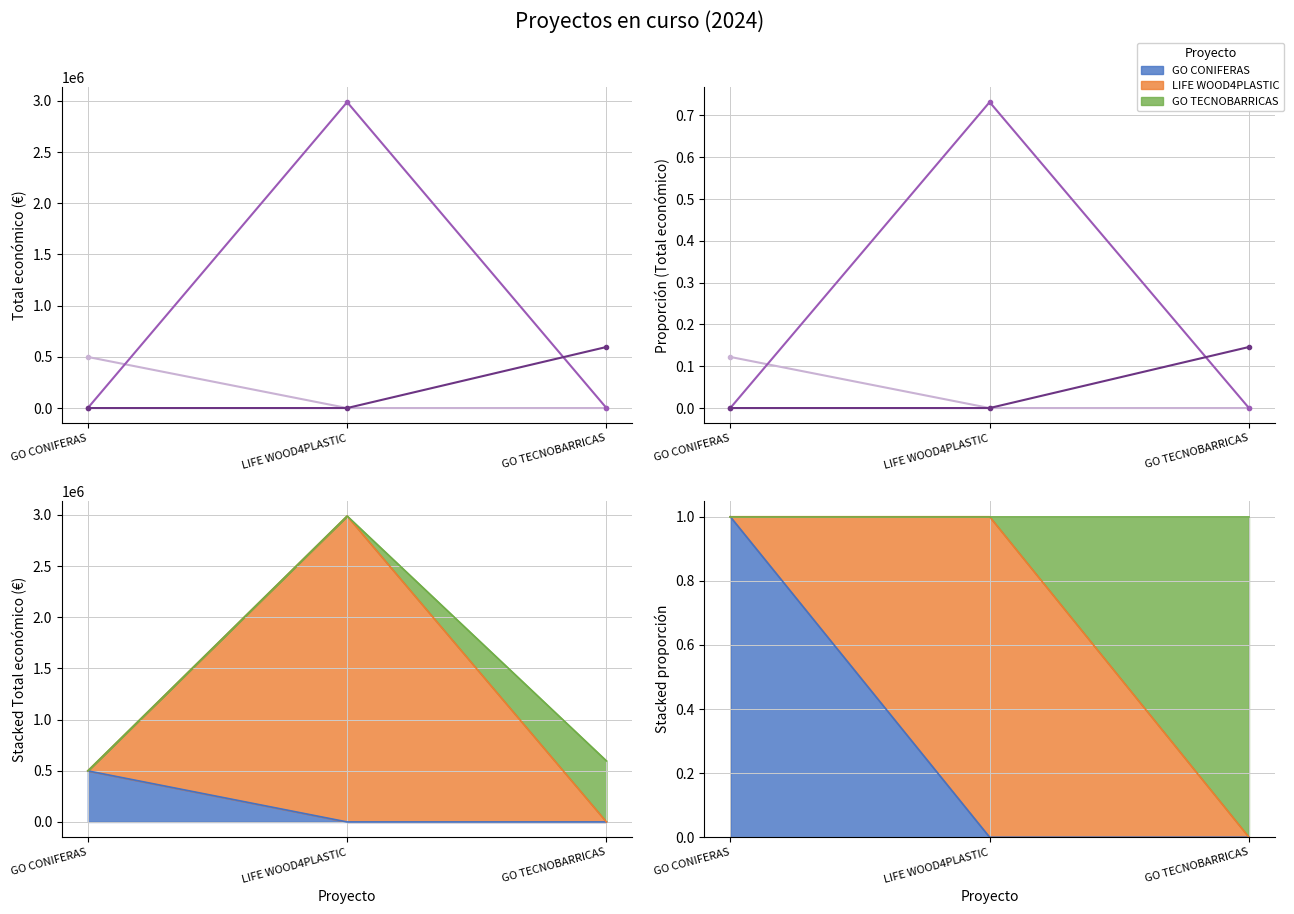

The value of GO TECNOBARRICAS at GO TECNOBARRICAS is 0.2. True or false?

False